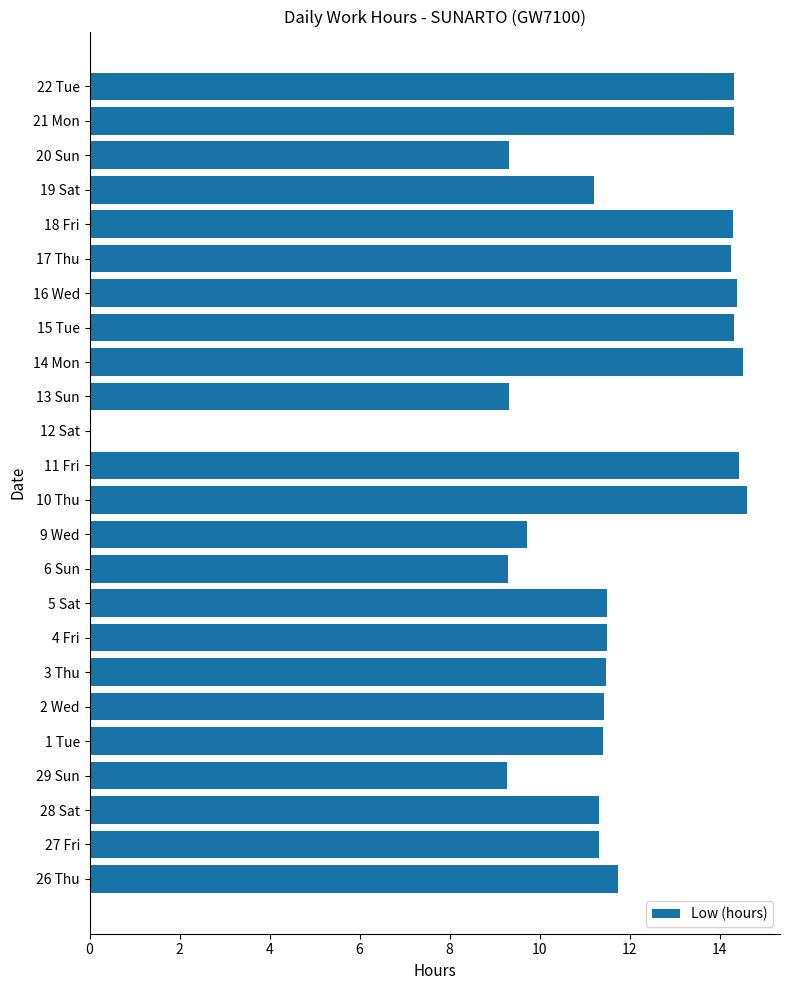

True or false: the data shows 3.6 at 9 Wed.

False